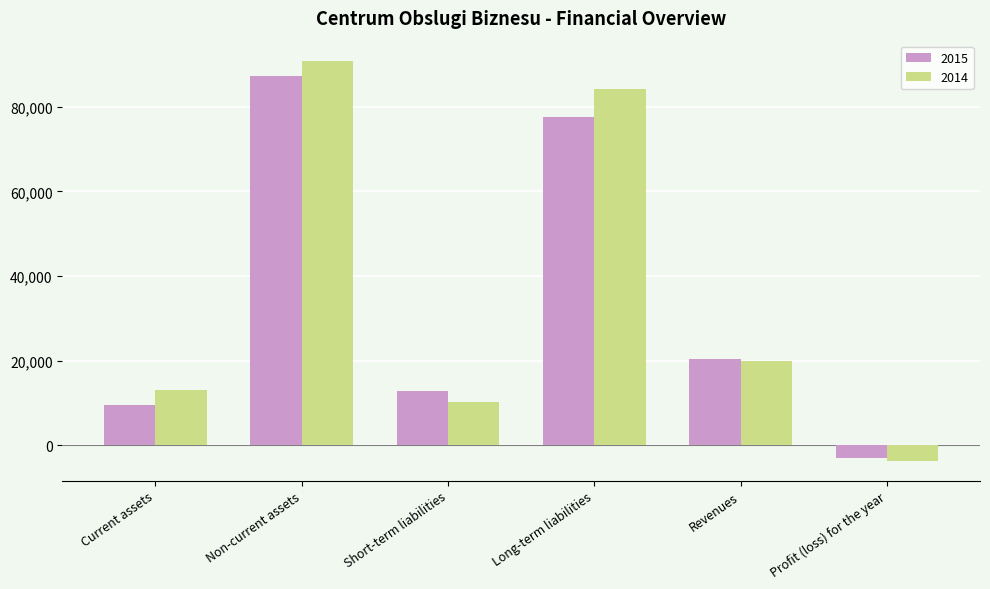

Read the 2015 value at Profit (loss) for the year, to the nearest 50.

-3100